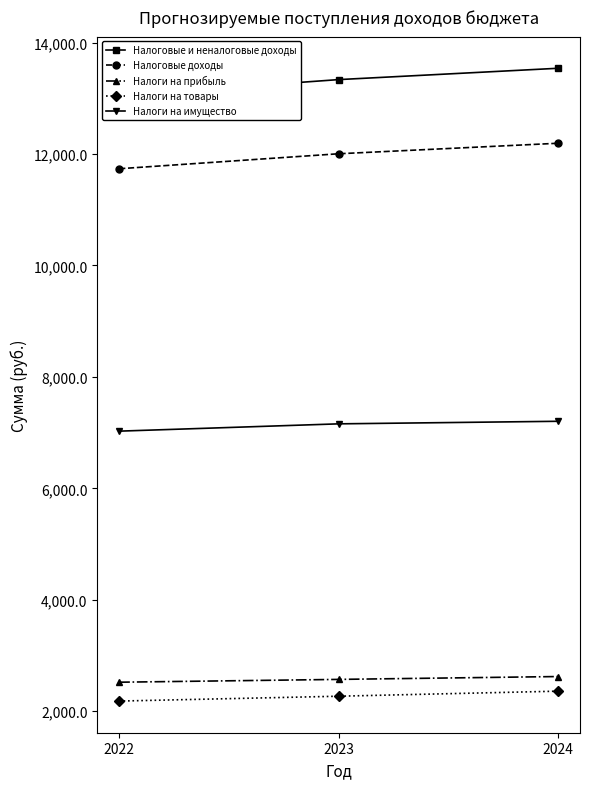

At how many categories does at least one series exceed 12464?

3